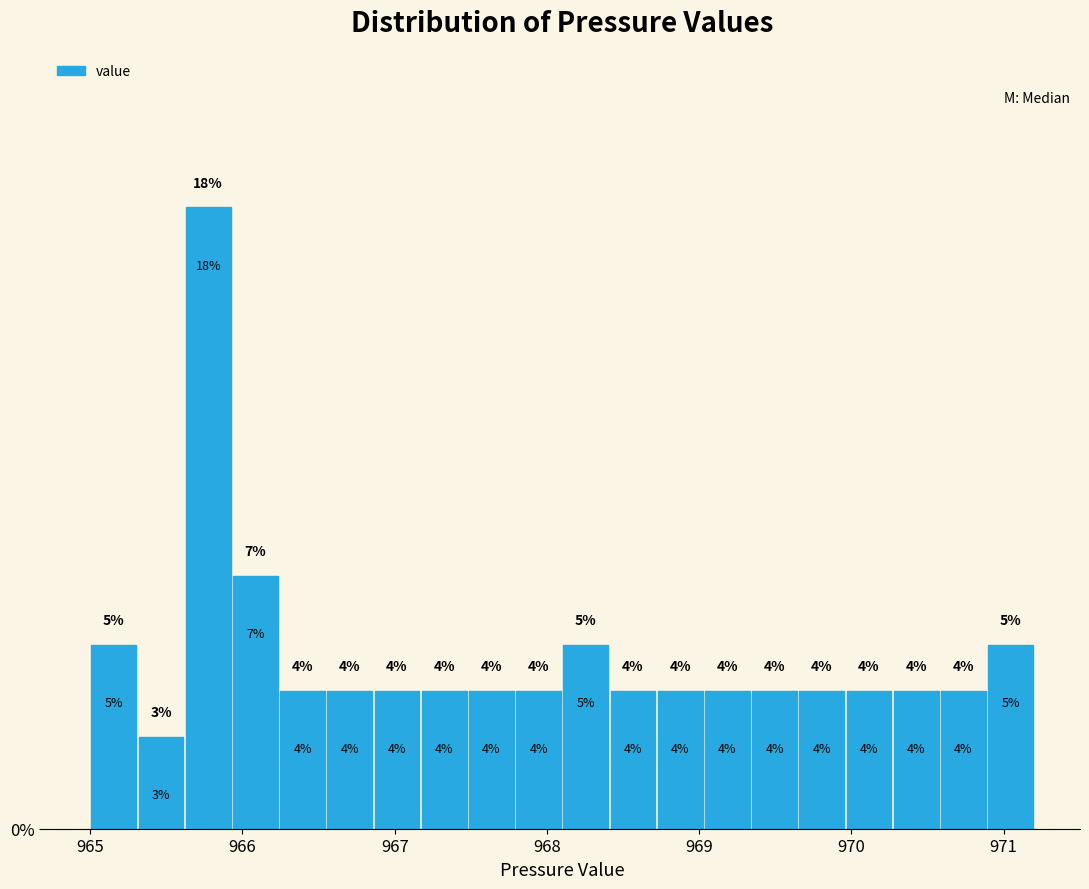

Around what value on the x-axis is the tallest bar? Give the approximate position of its centre, as read against the axis.

965.8